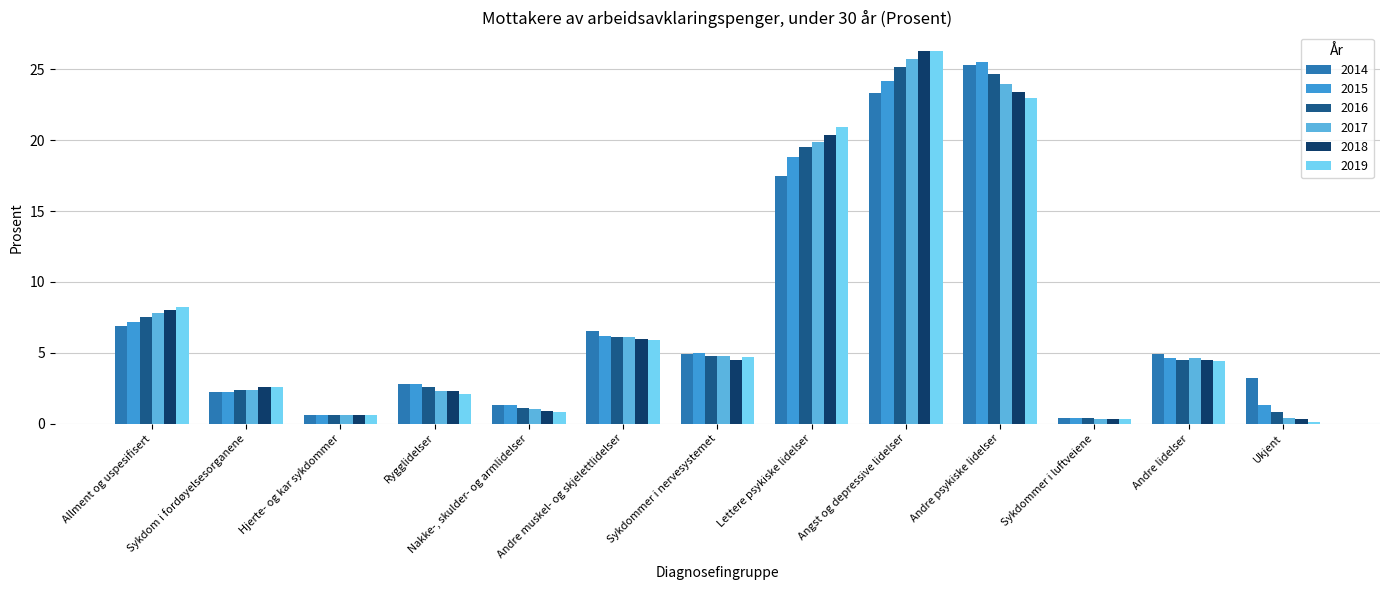

What is the sum of all 2018 values?

100.1